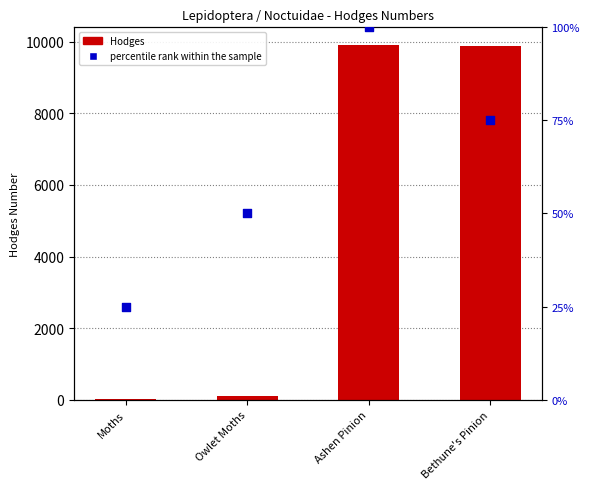

At how many categories does at least one series exceed 7803?

2